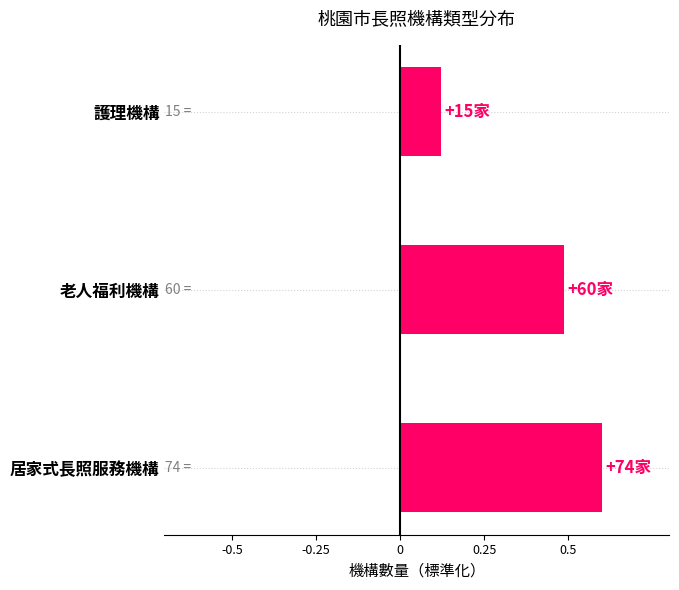

True or false: the data shows 0.3 at 居家式長照服務機構.

False